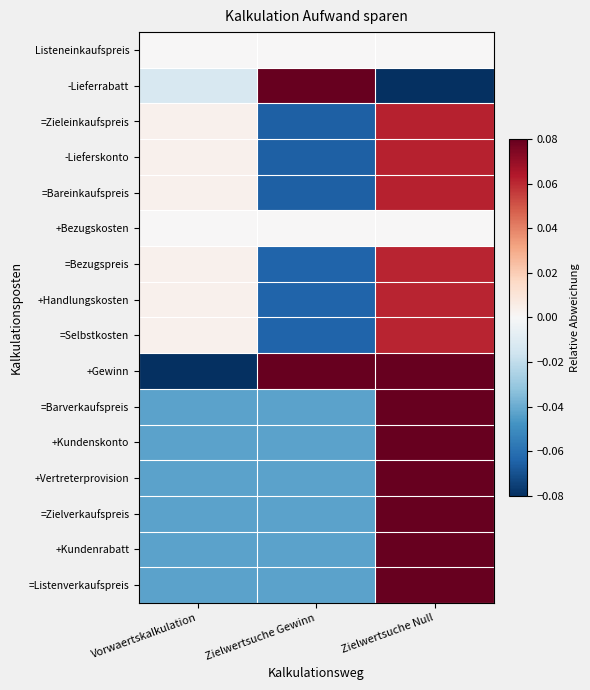

What is the minimum value shown in the chart?

-0.4